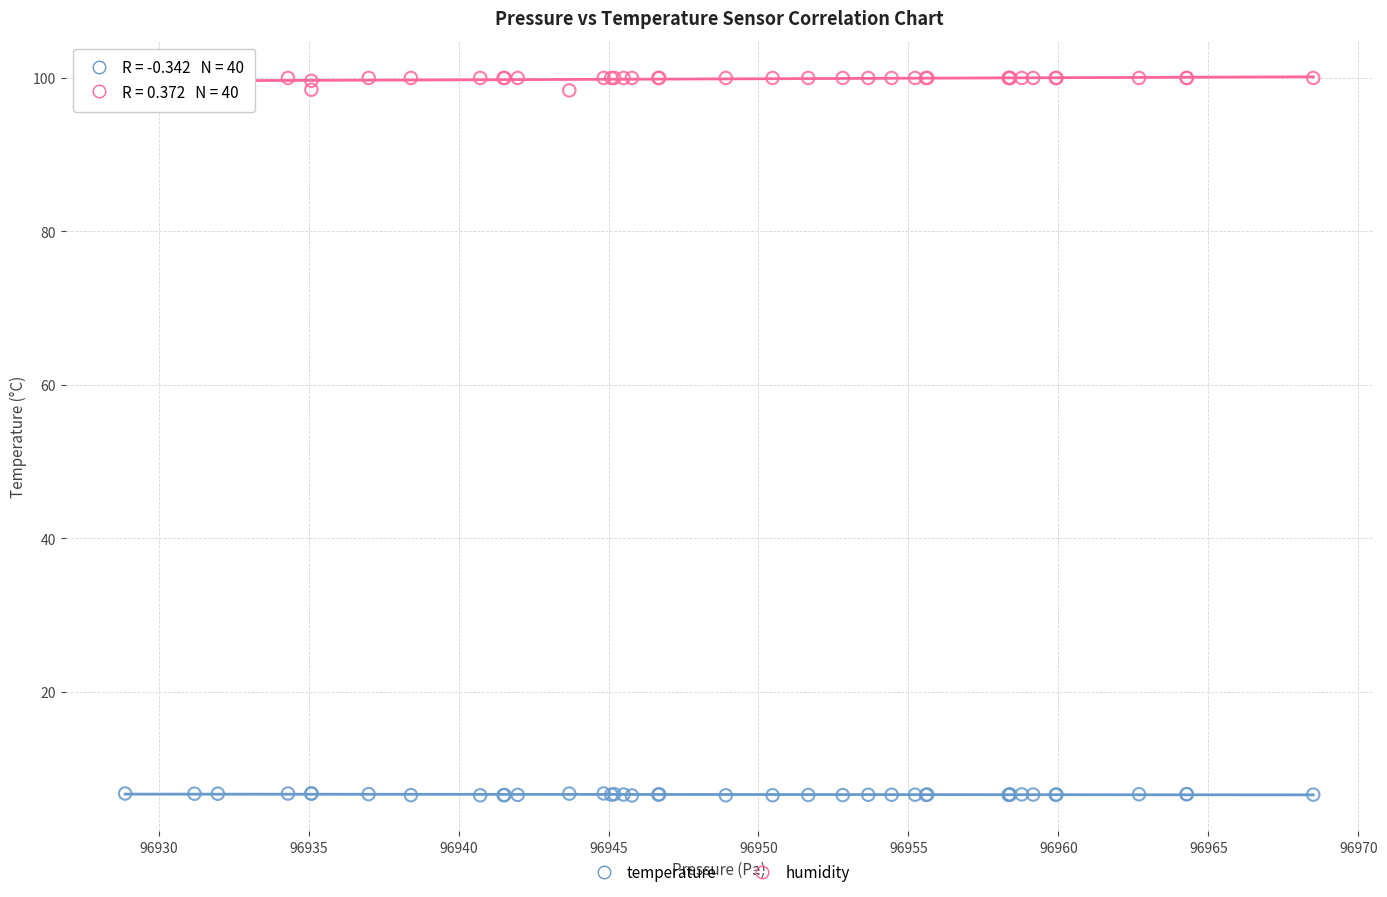

Which series reaches the minimum Y coordinate?

temperature